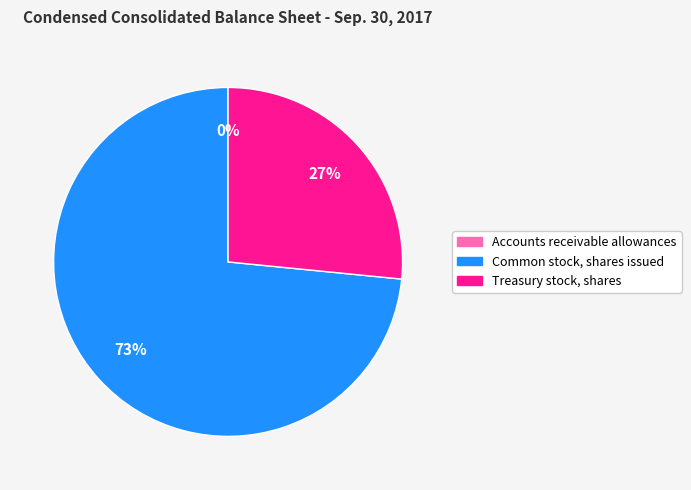

Is it true that Treasury stock, shares is 27% of the pie?

True